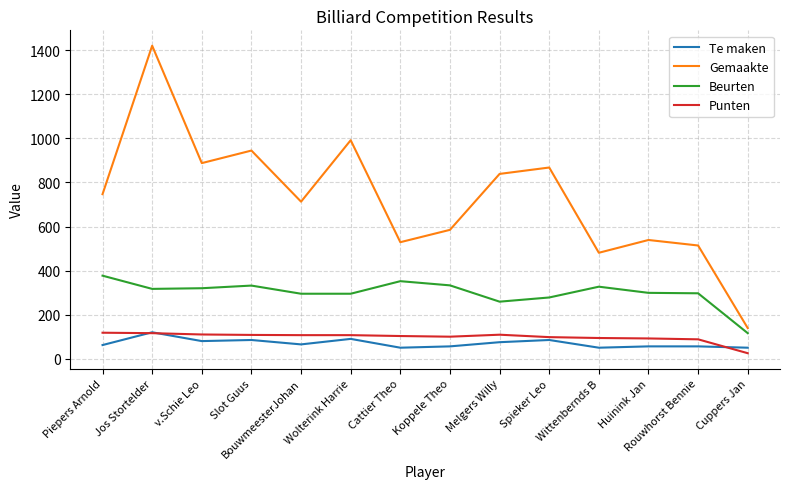

What is the difference between the highest and lowest values at Spieker Leo?

783